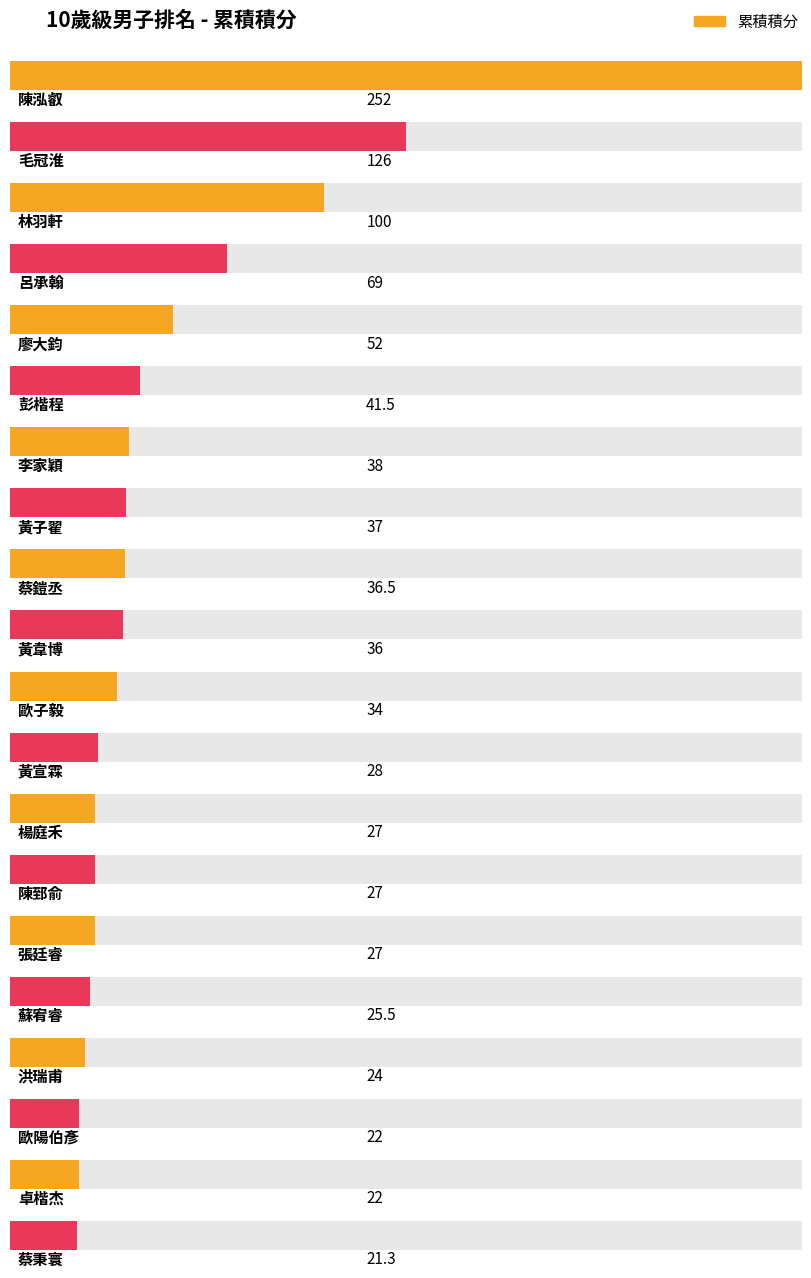

The value at 陳泓叡 is 252.0. True or false?

True